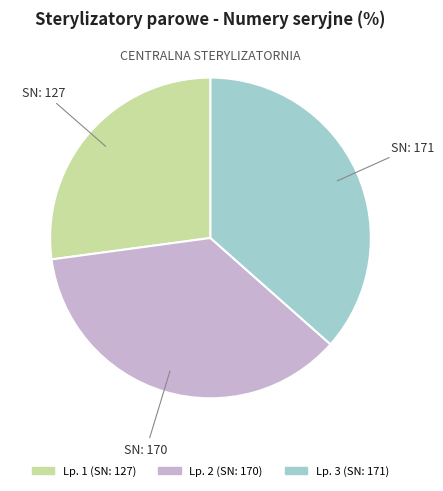

Is there a majority slice in this chart?

No